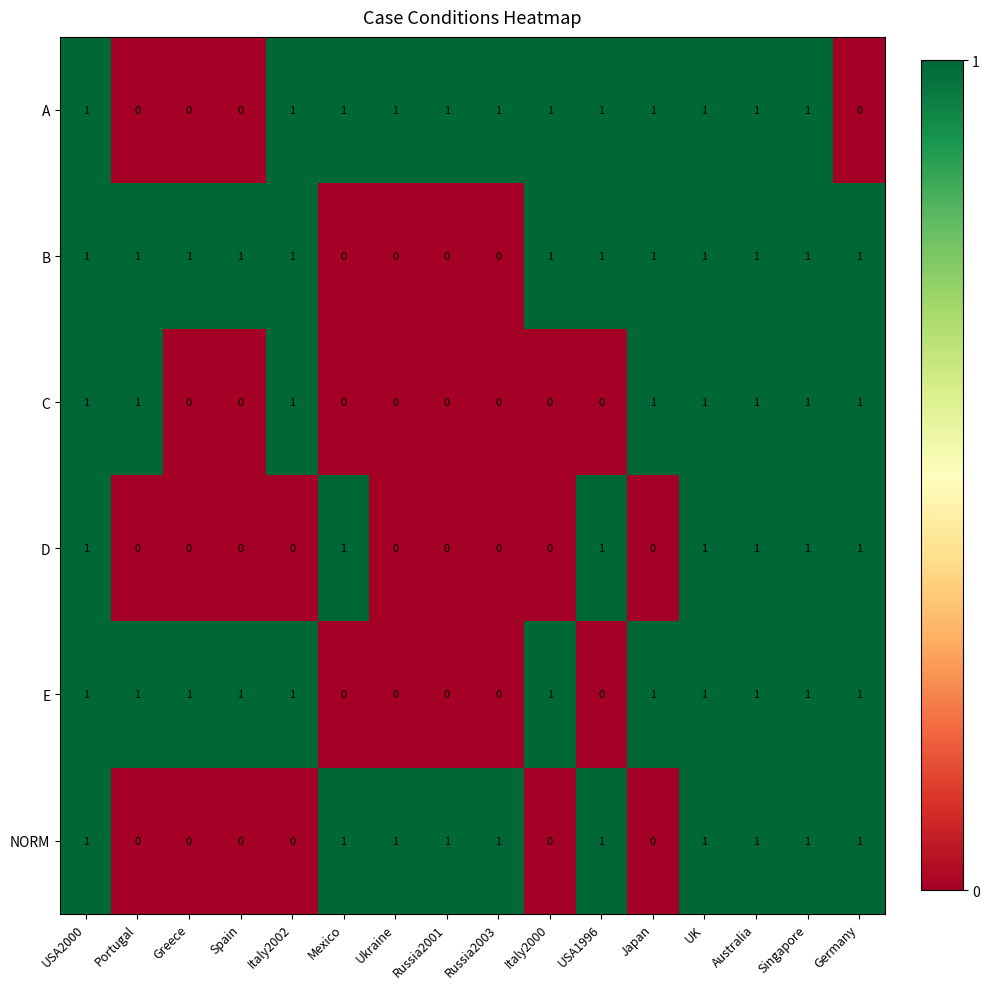

What is the total value across all series at Ukraine?

2